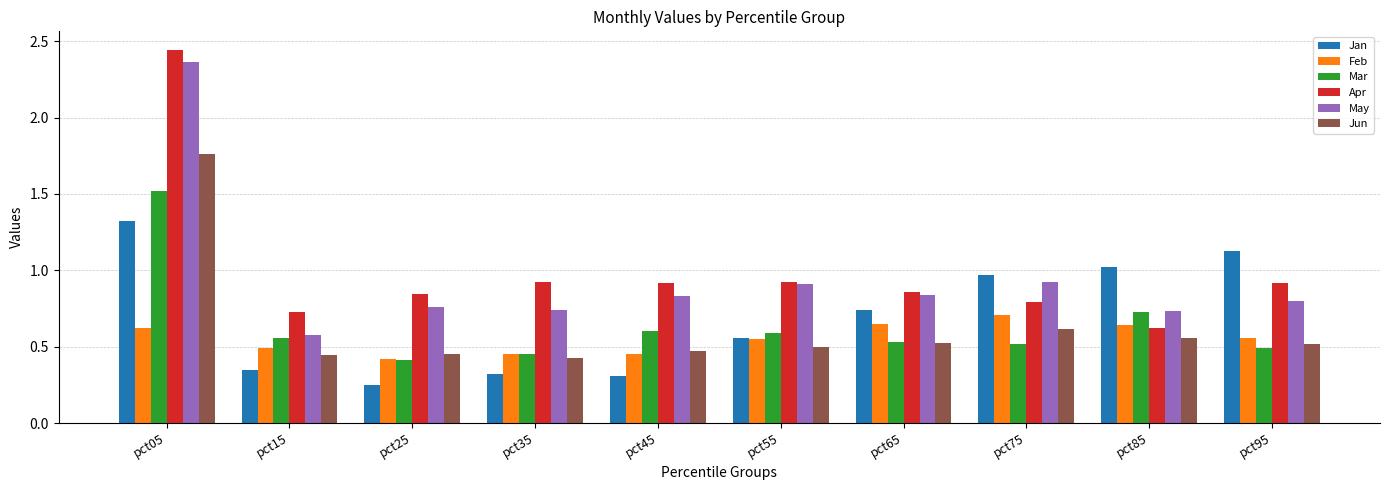

The Jun series shows 0.6 at pct75. True or false?

True